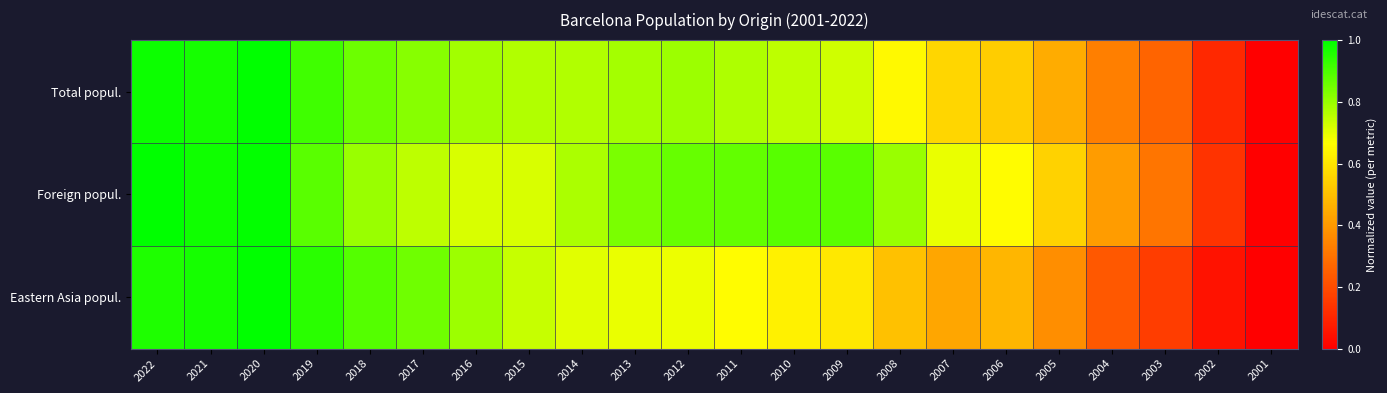

Which series has the widest spread of values?

Total popul.